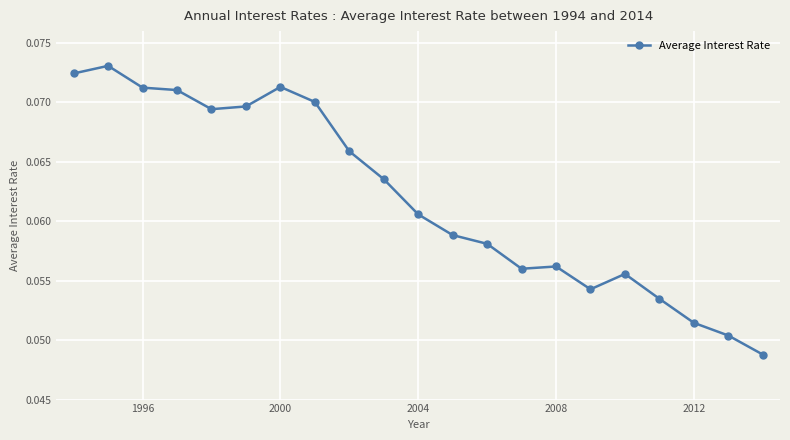

How many values are between 0 and 1?

21